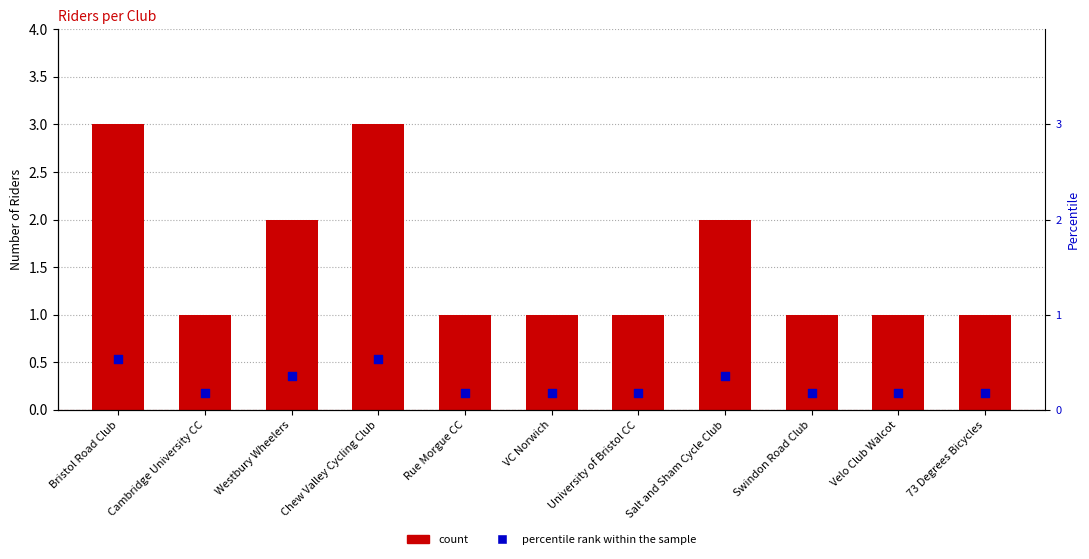

Which series has the widest spread of Y values?

count